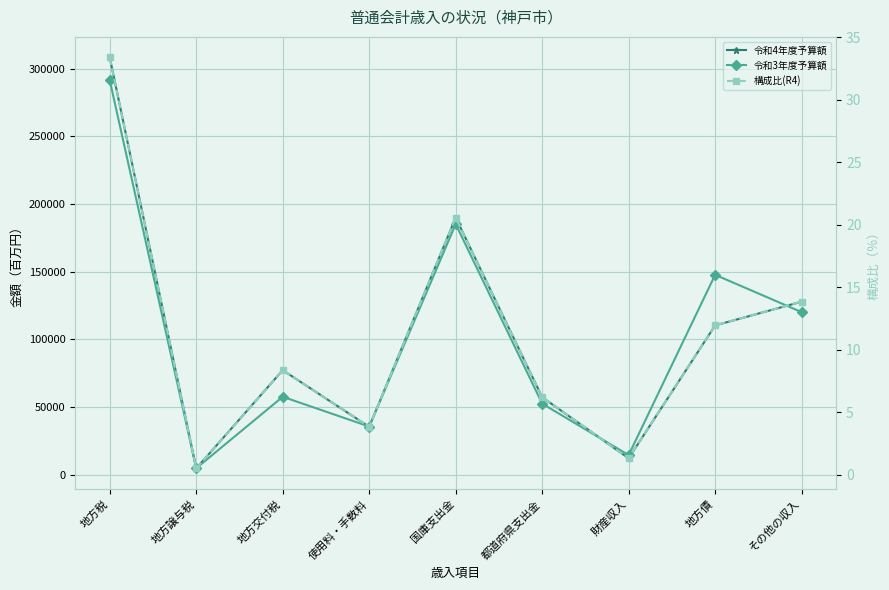

At which label is 構成比(R4) closest to 16?

その他の収入